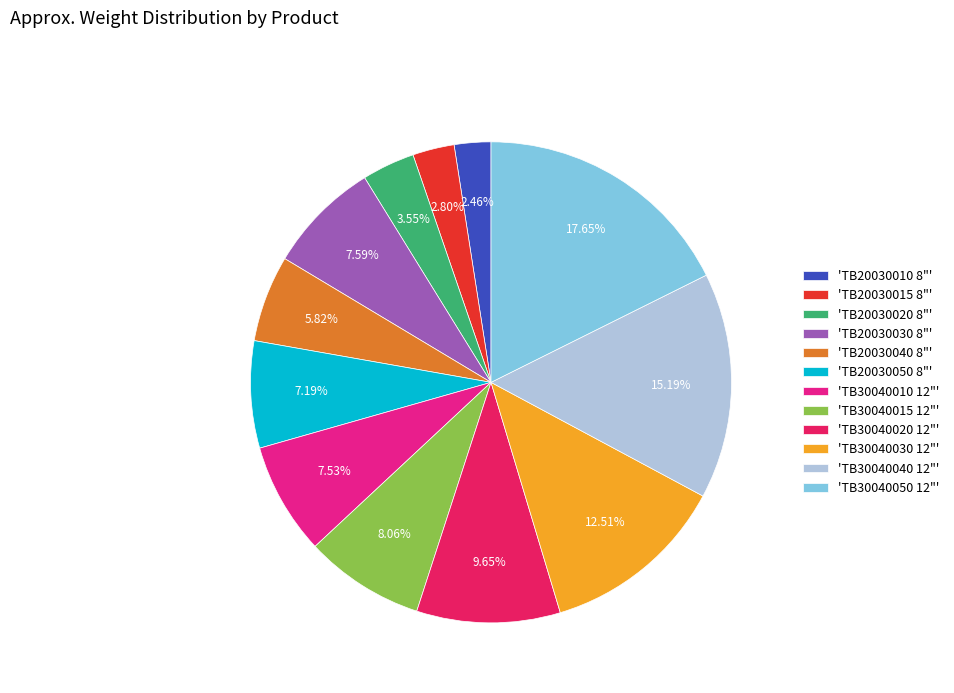

What is the ratio of the value at 'TB30040050 12"' to the value at 'TB20030015 8"'?

6.3